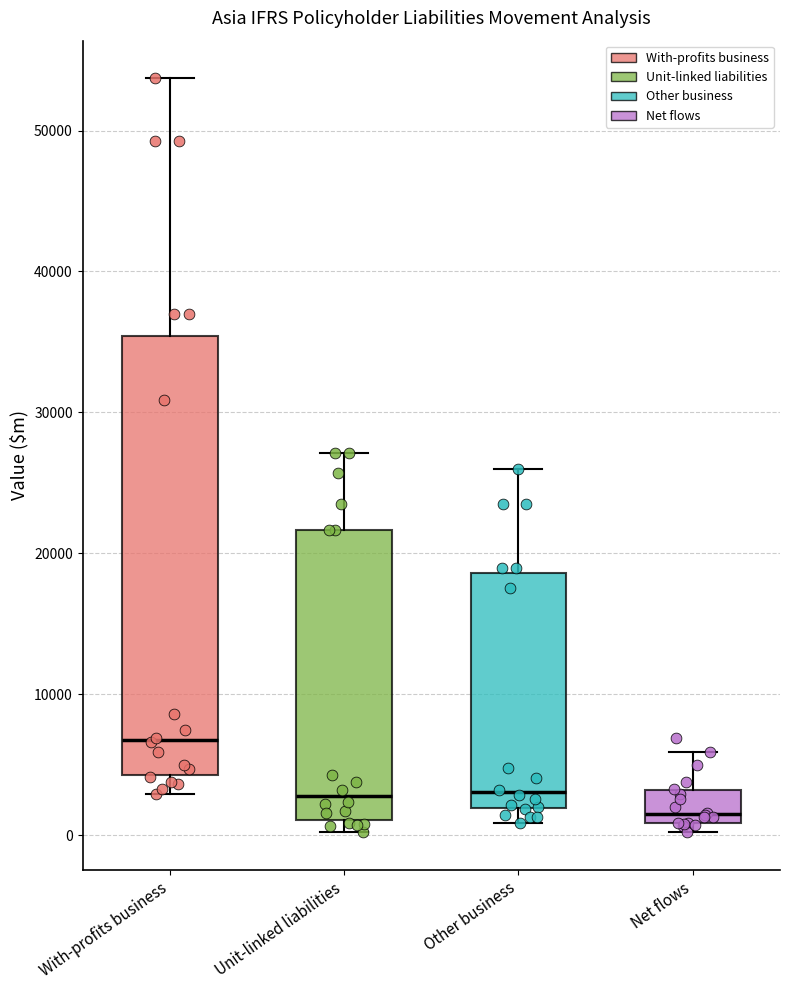

Which box is the tallest, from its lower edge to its upper edge?

With-profits business